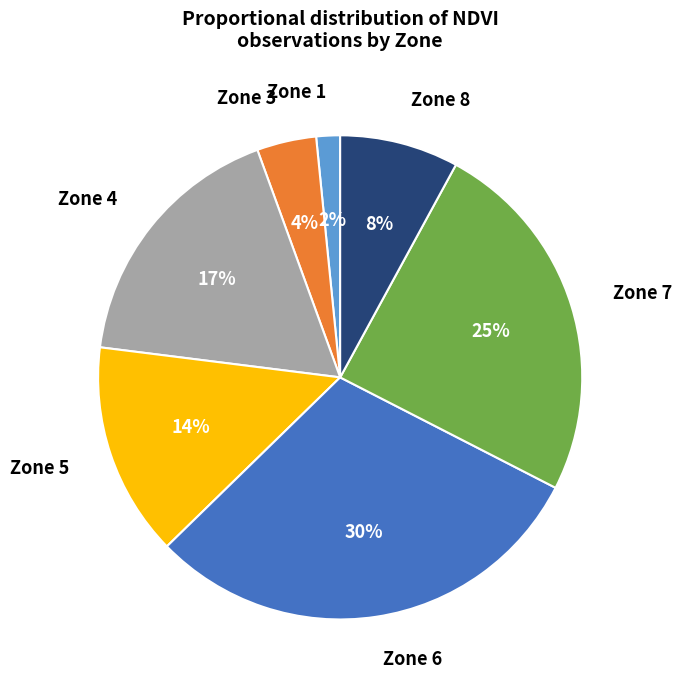

How many segments does this pie chart have?

7